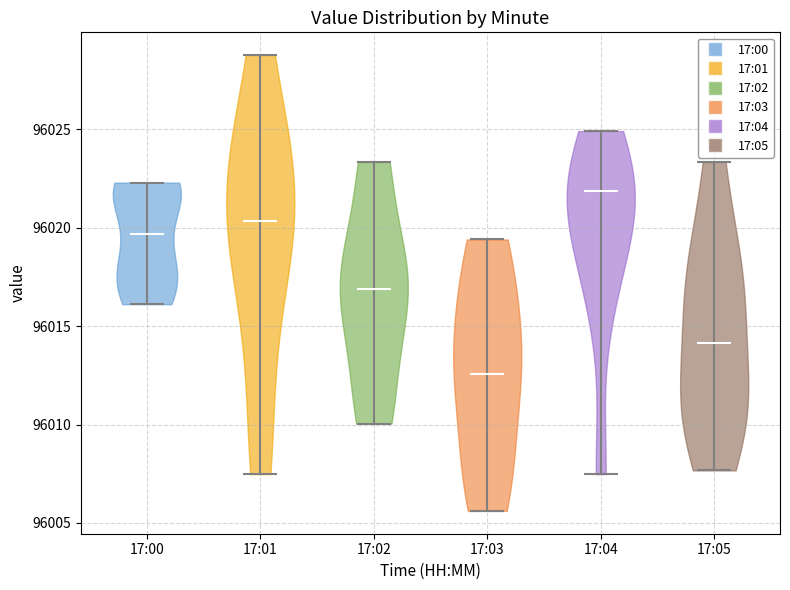

What is the lowest point the violin for 17:04 reaches on the y-axis? The values are not printed on the chart, so give them approximately, as read against the axis.

96007.5